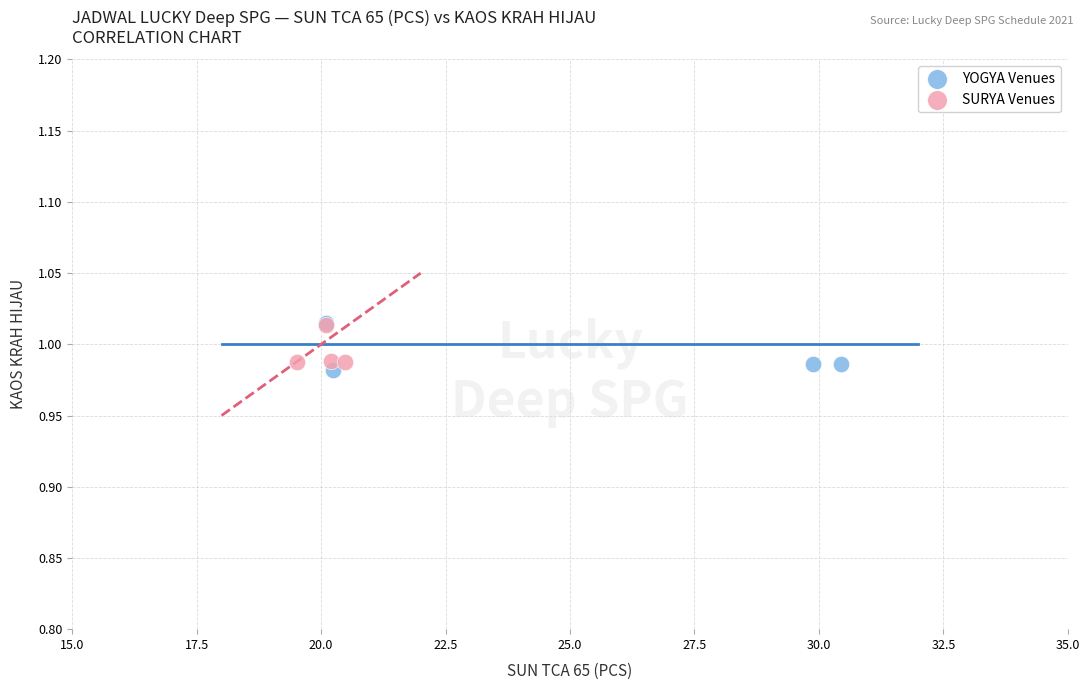

What are all the series names shown in the legend?

YOGYA Venues, SURYA Venues